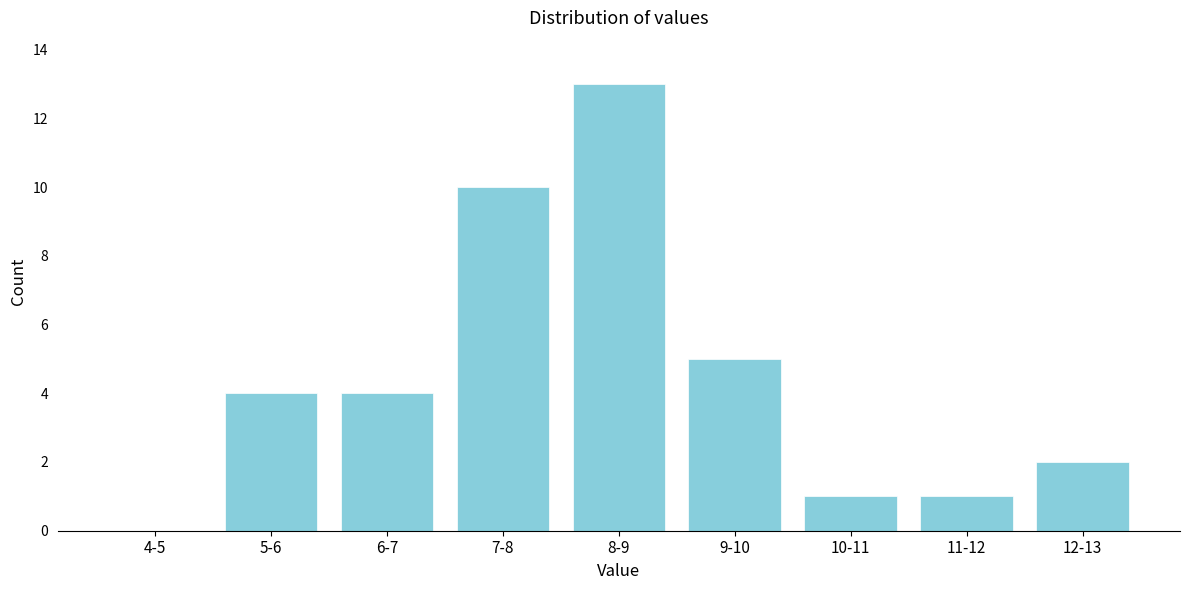

Reading left to right, list all the values displayed in this chart.

4-5=0	5-6=4	6-7=4	7-8=10	8-9=13	9-10=5	10-11=1	11-12=1	12-13=2